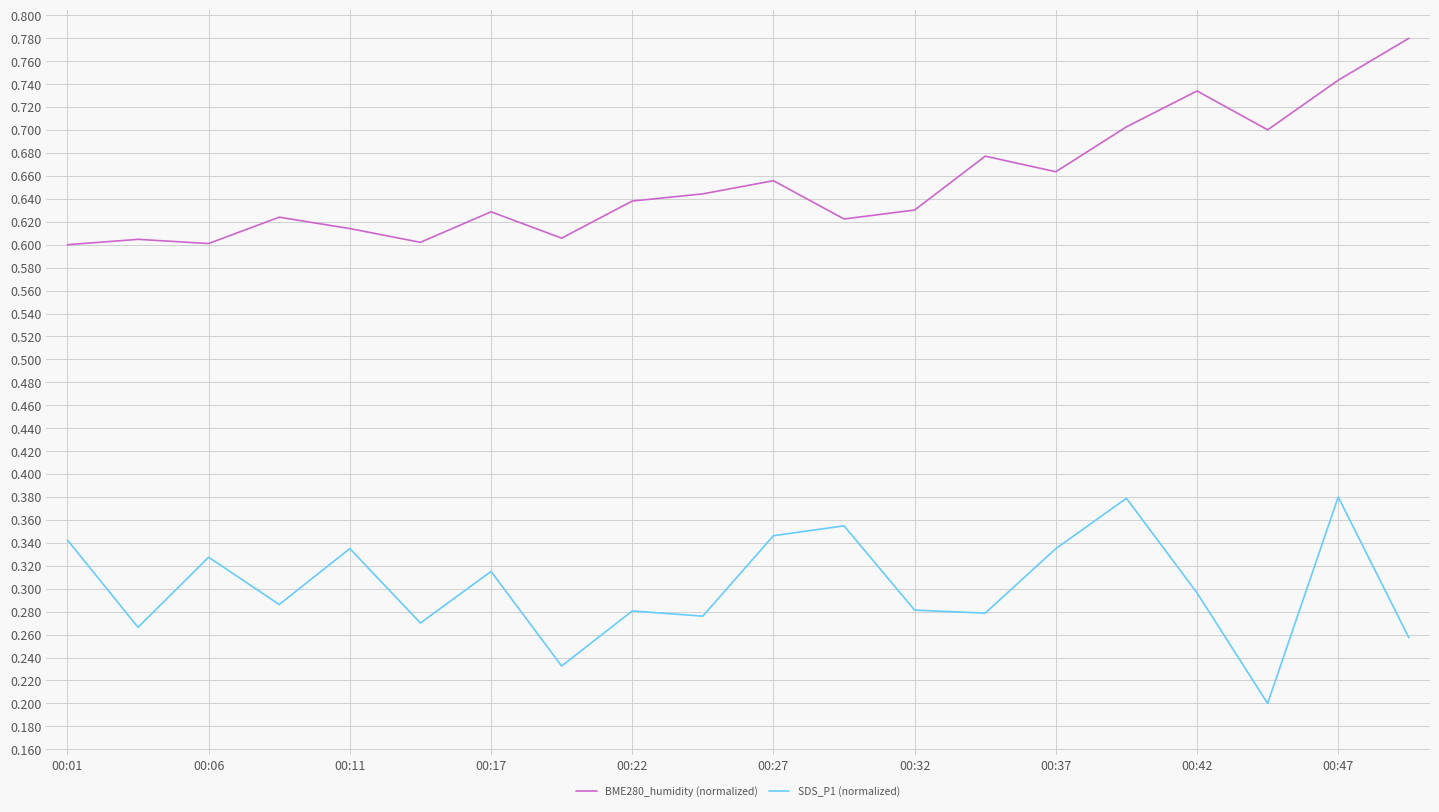

True or false: BME280_humidity (normalized) has more than 2 interior local peaks.

True